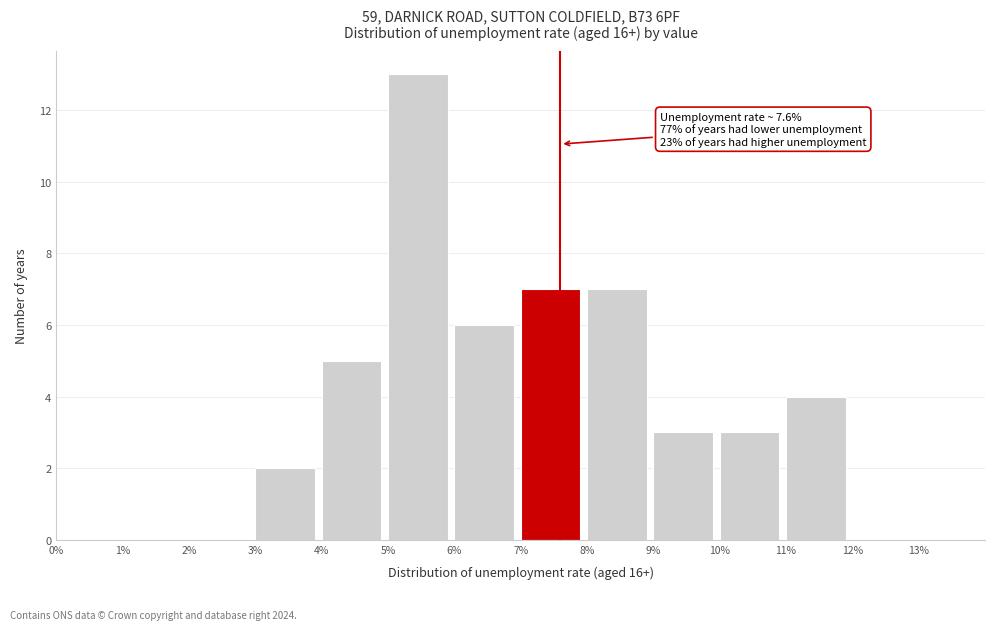

Over which range of the x-axis is the bar tallest?

5% to 6%